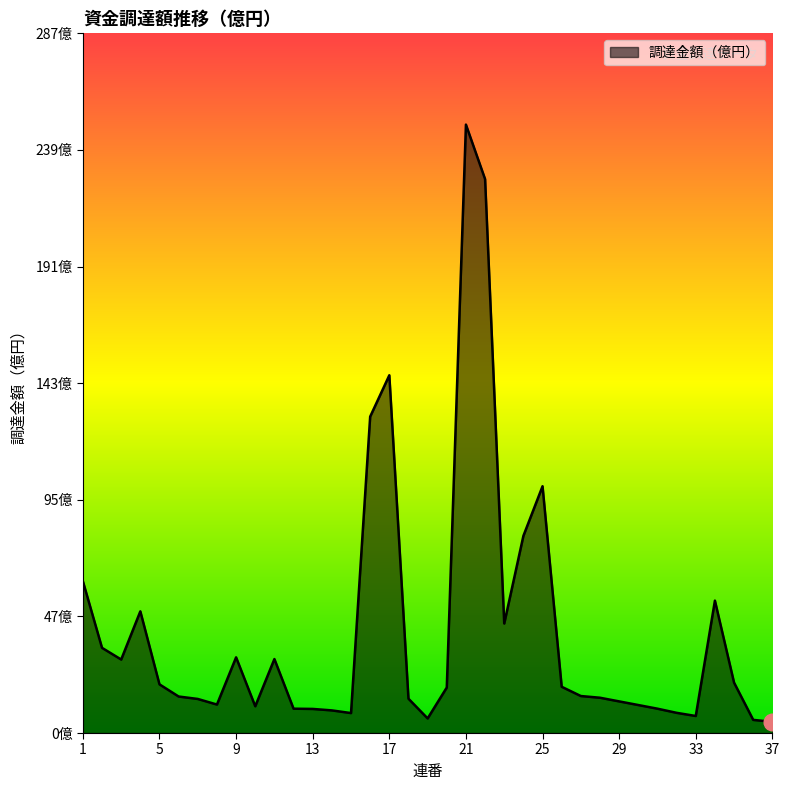

Does the chart have visible grid lines?

No